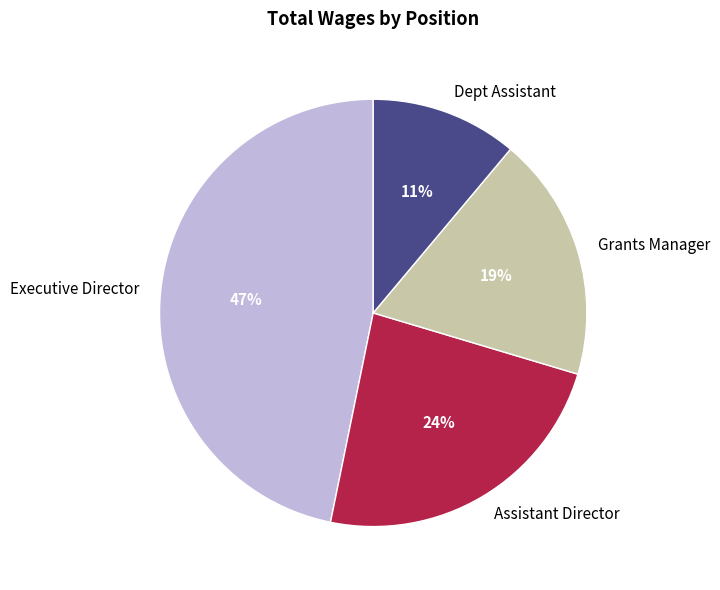

How many segments does this pie chart have?

4